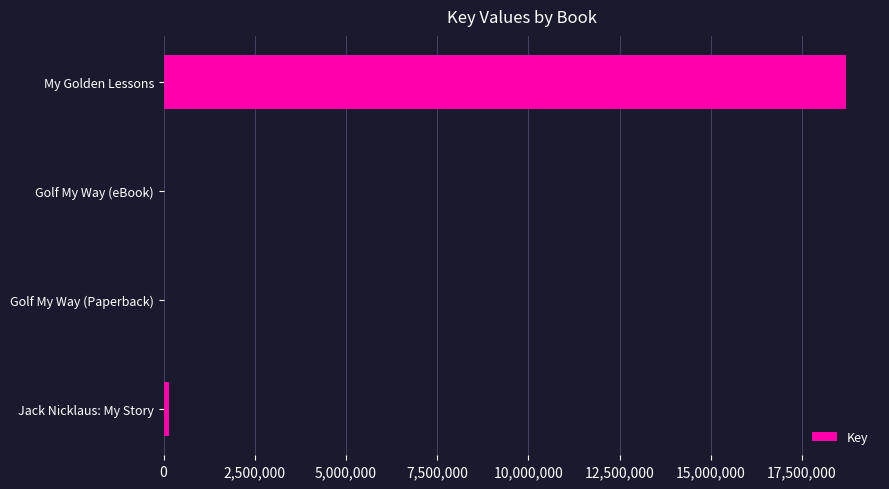

What is the greatest value displayed?

18702581